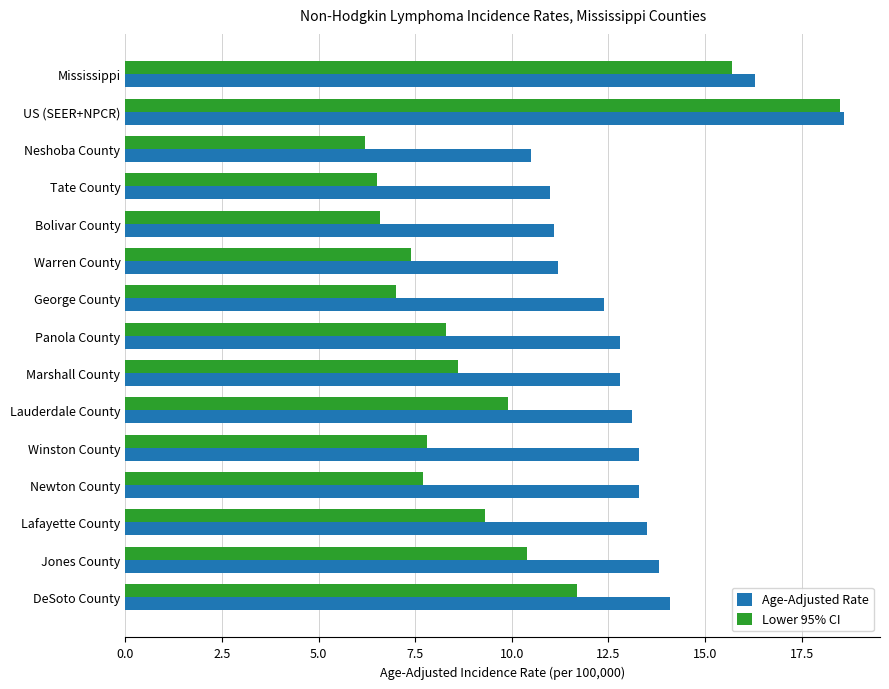

What is the difference between the second highest and second lowest values in the Lower 95% CI series?

9.2